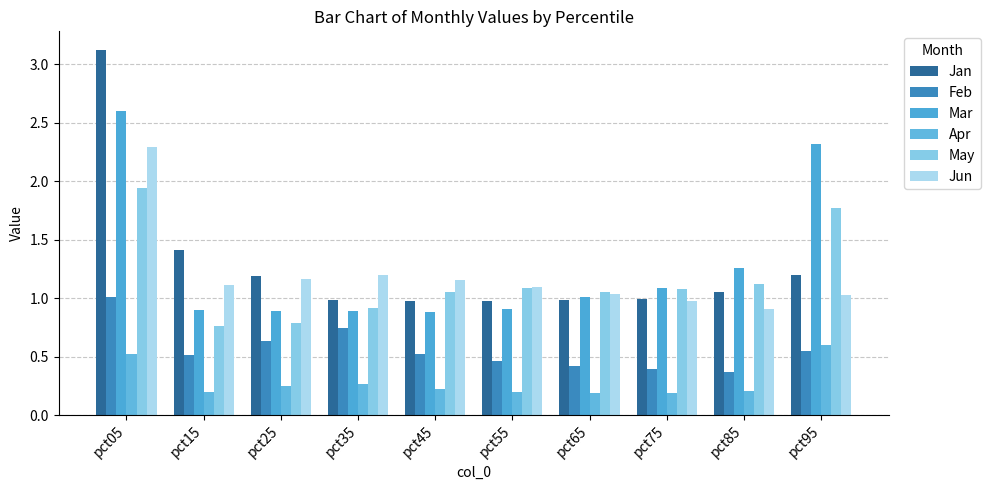

Reading left to right, list all the values displayed in this chart.

Jan: pct05=3.1	pct15=1.4	pct25=1.2	pct35=1.0	pct45=1.0	pct55=1.0	pct65=1.0	pct75=1.0	pct85=1.1	pct95=1.2
Feb: pct05=1.0	pct15=0.5	pct25=0.6	pct35=0.7	pct45=0.5	pct55=0.5	pct65=0.4	pct75=0.4	pct85=0.4	pct95=0.6
Mar: pct05=2.6	pct15=0.9	pct25=0.9	pct35=0.9	pct45=0.9	pct55=0.9	pct65=1.0	pct75=1.1	pct85=1.3	pct95=2.3
Apr: pct05=0.5	pct15=0.2	pct25=0.3	pct35=0.3	pct45=0.2	pct55=0.2	pct65=0.2	pct75=0.2	pct85=0.2	pct95=0.6
May: pct05=1.9	pct15=0.8	pct25=0.8	pct35=0.9	pct45=1.0	pct55=1.1	pct65=1.1	pct75=1.1	pct85=1.1	pct95=1.8
Jun: pct05=2.3	pct15=1.1	pct25=1.2	pct35=1.2	pct45=1.2	pct55=1.1	pct65=1.0	pct75=1.0	pct85=0.9	pct95=1.0